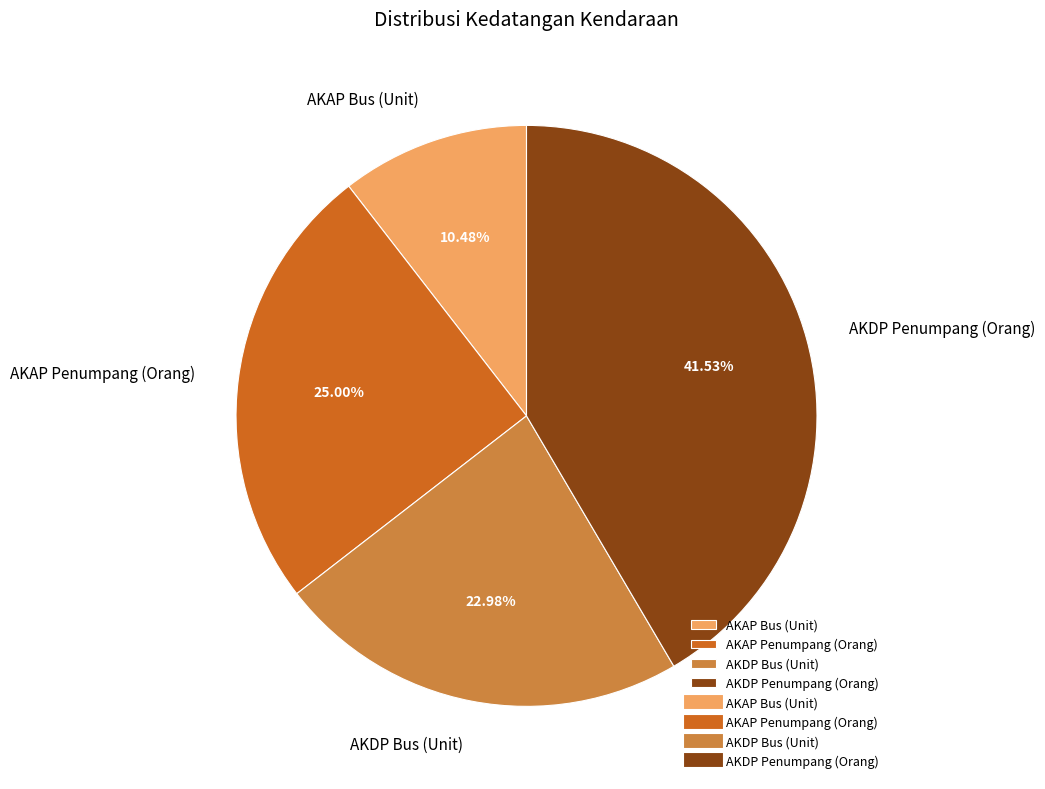

How many slices are in this pie chart?

4